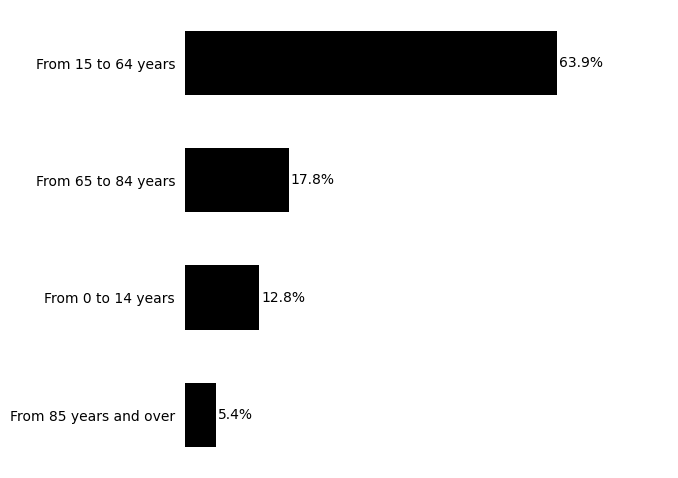

What is the label of the 4th bar from the top?

From 85 years and over